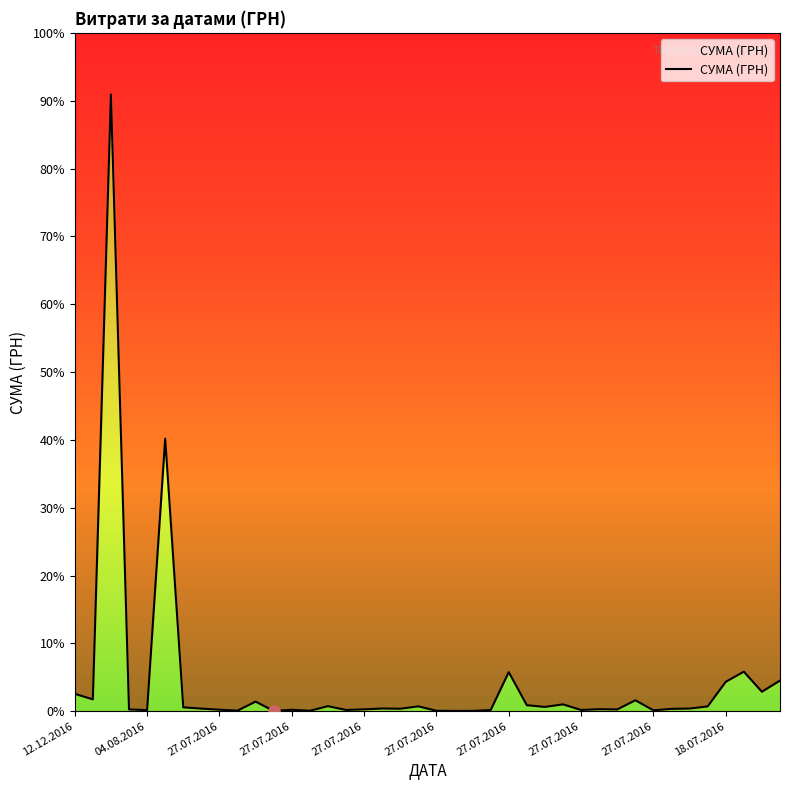

At which label does the data first exceed 1198?

12.12.2016